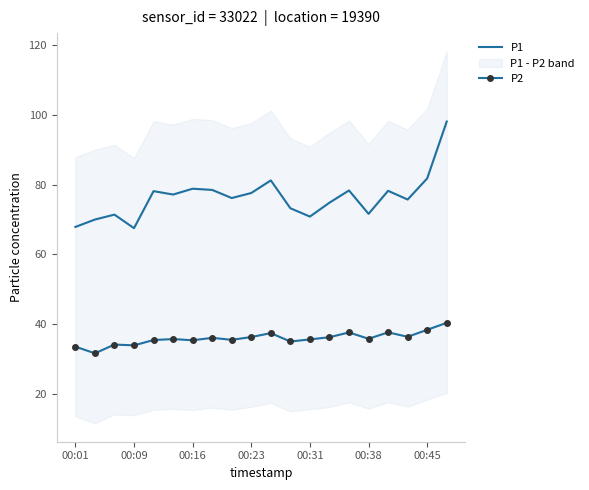

True or false: P2 and P1 cross at least once.

False